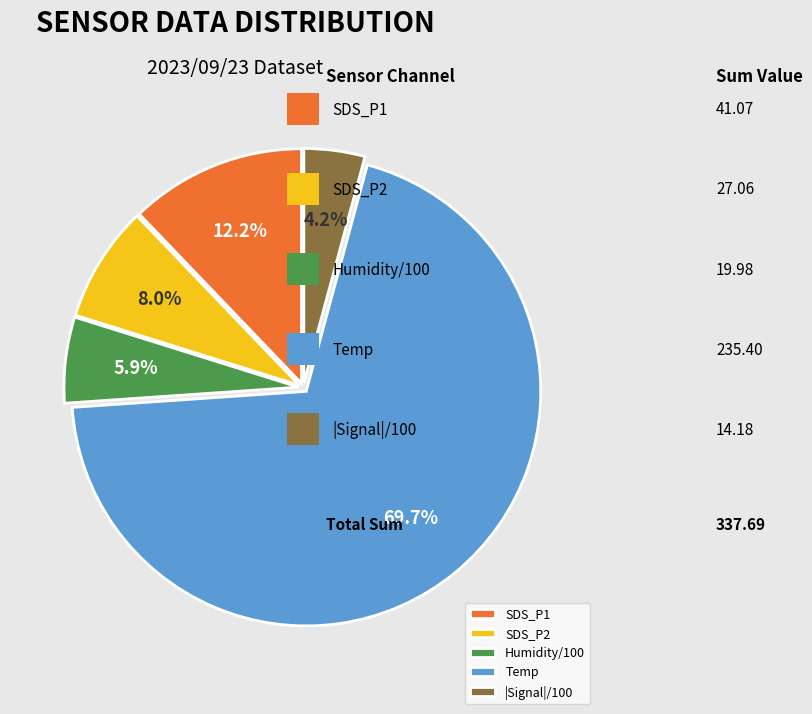

Which has a higher value, SDS_P2 or |Signal|/100?

SDS_P2